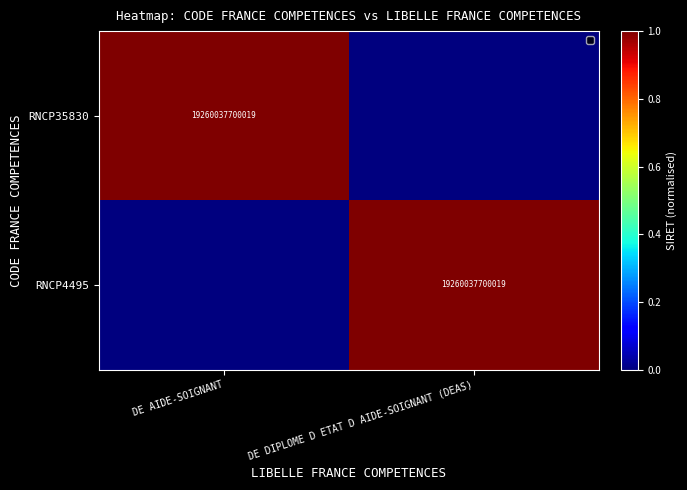

The RNCP4495 series shows 11069451611229 at DE DIPLOME D ETAT D AIDE-SOIGNANT (DEAS). True or false?

False